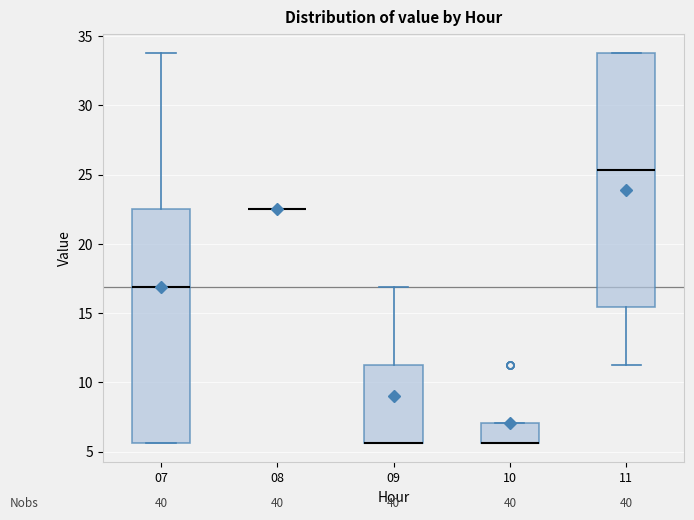

Reading left to right, transcribe this box plot: for each box, give where its median line is, the range the box spans, and where its two whiskers end, as read against the y-axis. The values are not printed on the chart, so give them approximately, as read against the axis.

07: median 17.0, box 5.5 to 22.5, whiskers 5.5 to 34.0
08: box collapsed to a line at 22.5, whiskers 22.5 to 22.5
09: median 5.5 (drawn on the box's lower edge), box 5.5 to 11.5, whiskers 5.5 to 17.0
10: median 5.5 (drawn on the box's lower edge), box 5.5 to 7.0, whiskers 5.5 to 7.0
11: median 25.5, box 15.5 to 34.0, whiskers 11.5 to 34.0